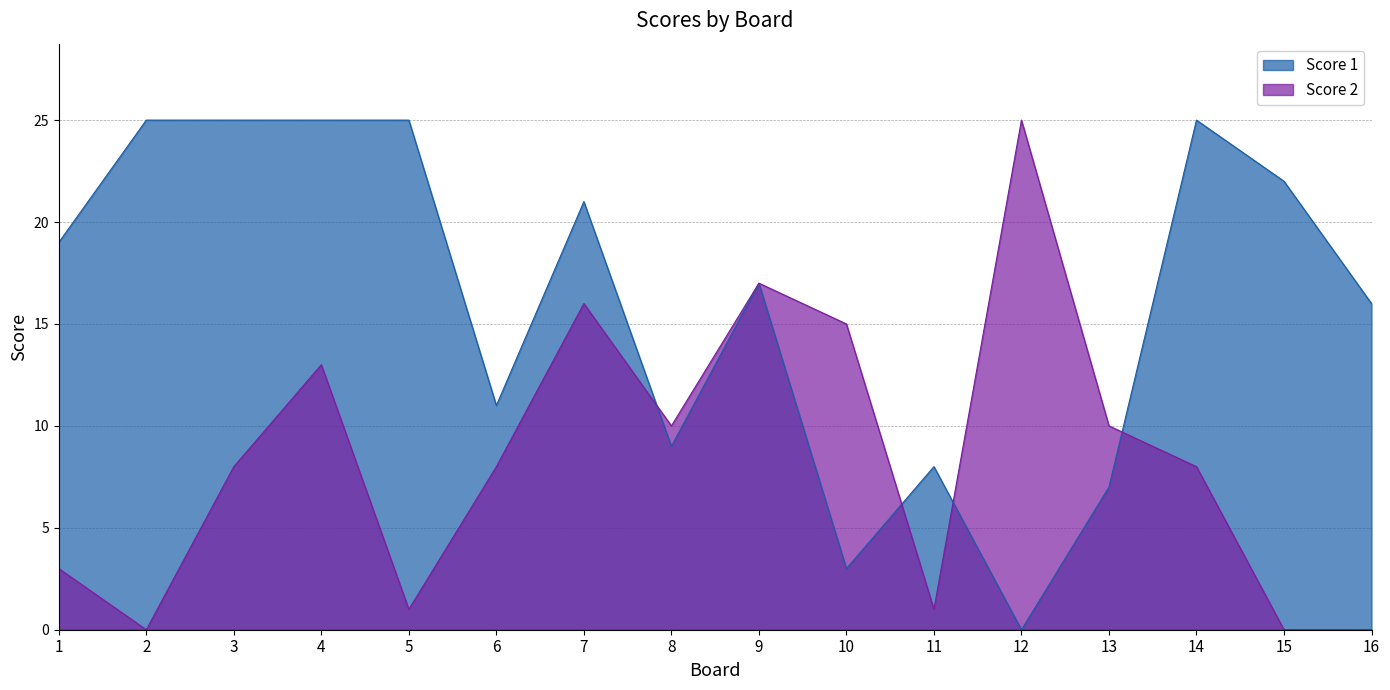

Where is Score 1 nearest to the value 12?

6